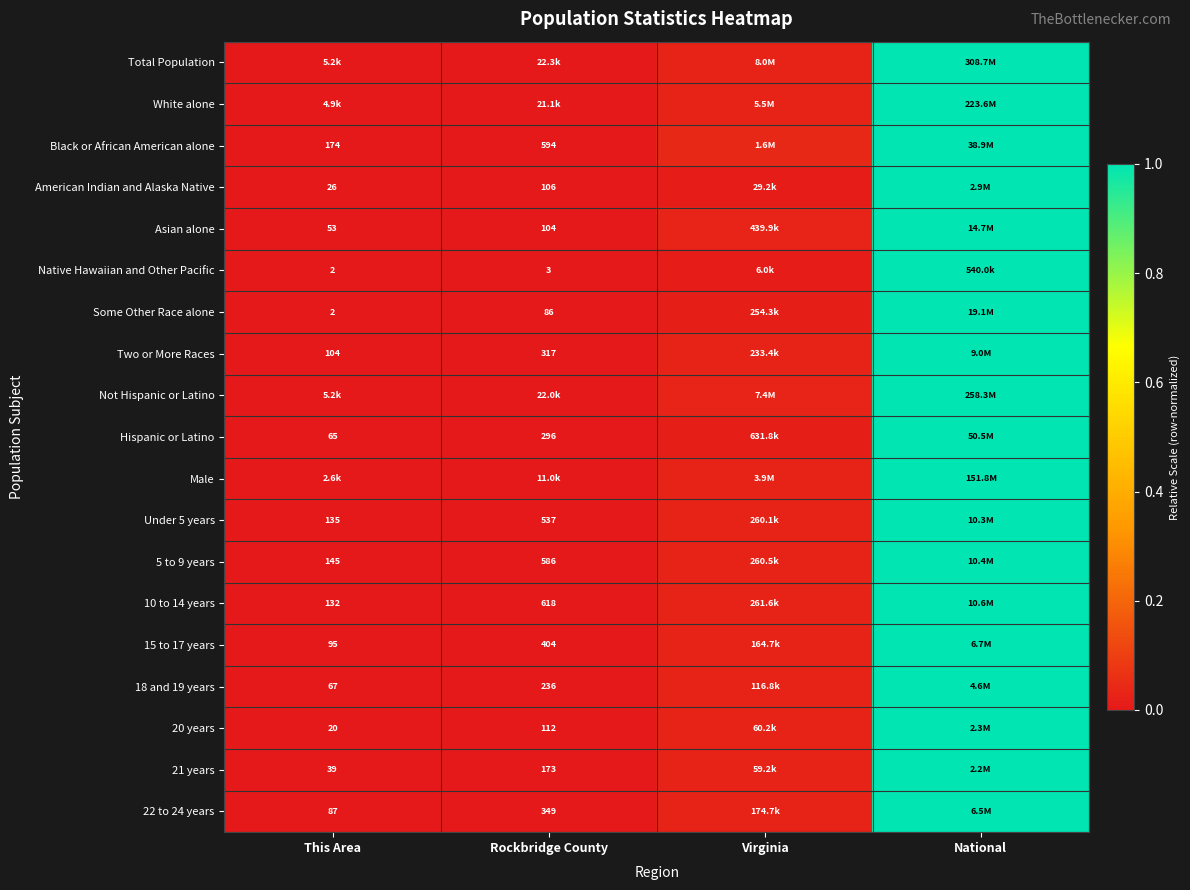

How many distinct data groups are displayed?

19